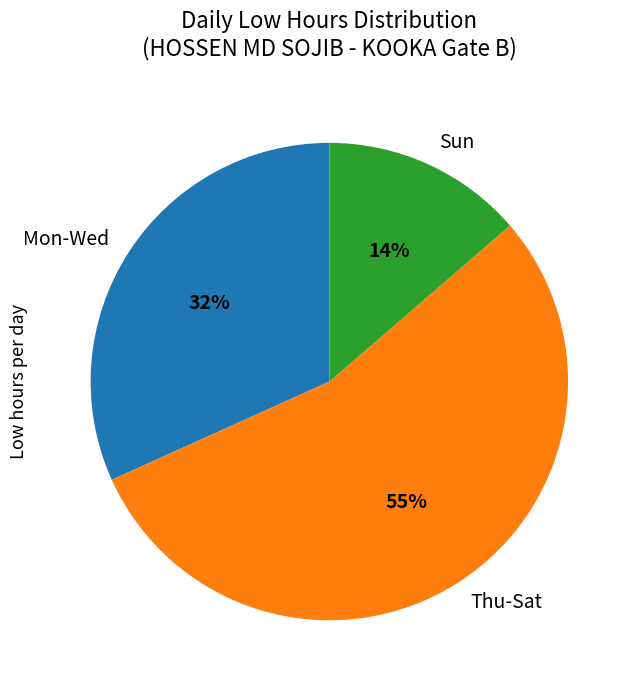

True or false: Thu-Sat accounts for 47% of the total.

False